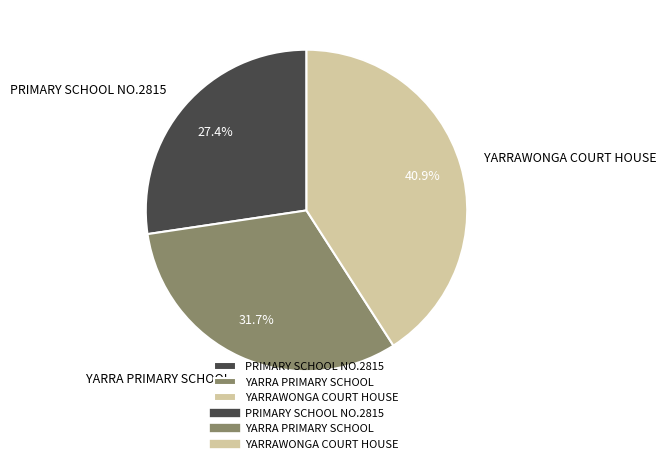

The YARRA PRIMARY SCHOOL slice represents 45% of the pie. True or false?

False